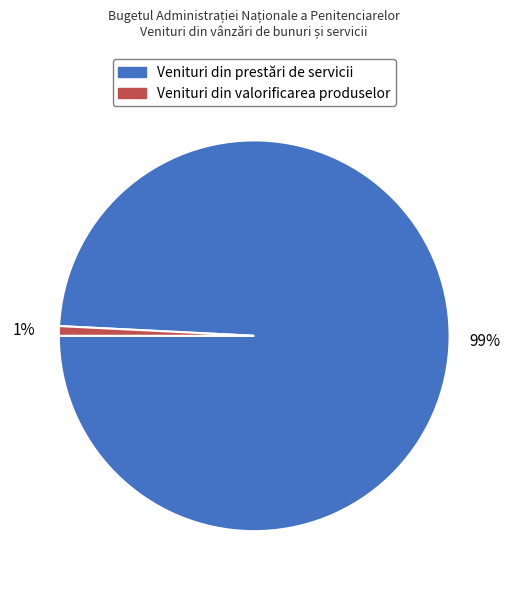

Combined, do Venituri din valorificarea produselor and Venituri din prestări de servicii account for over 50%?

Yes